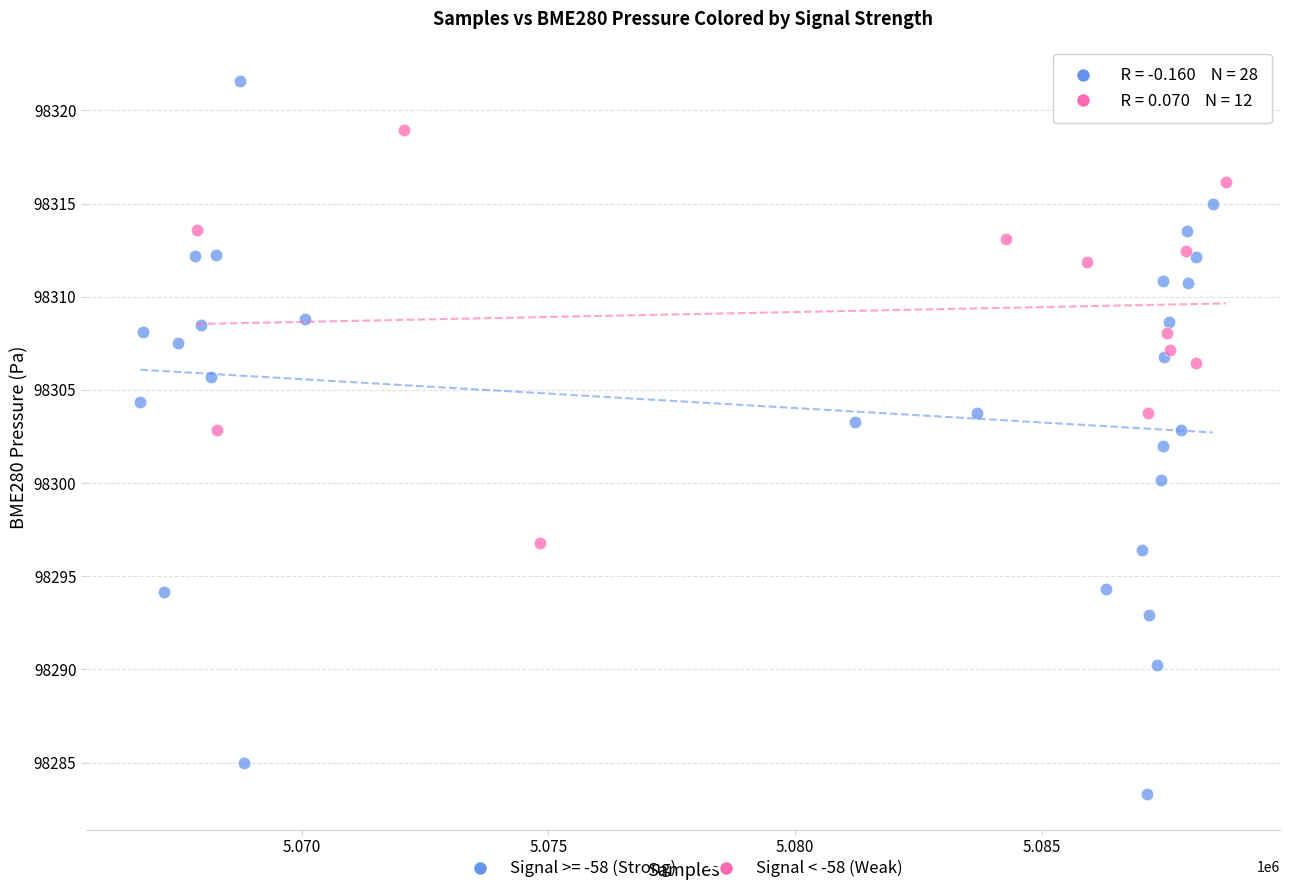

Which series has the widest spread of Y values?

Signal >= -58 (Strong)